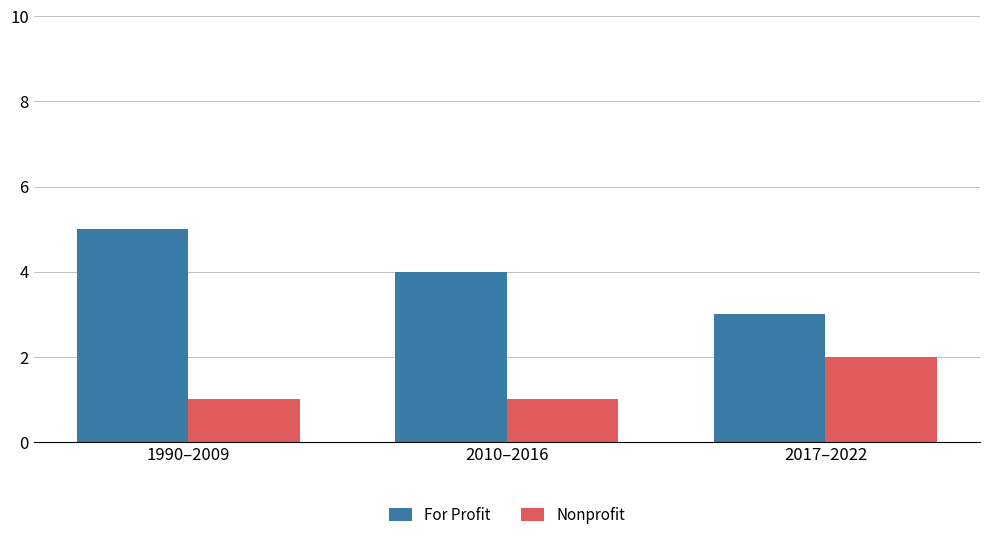

What is the maximum value shown in the chart?

5